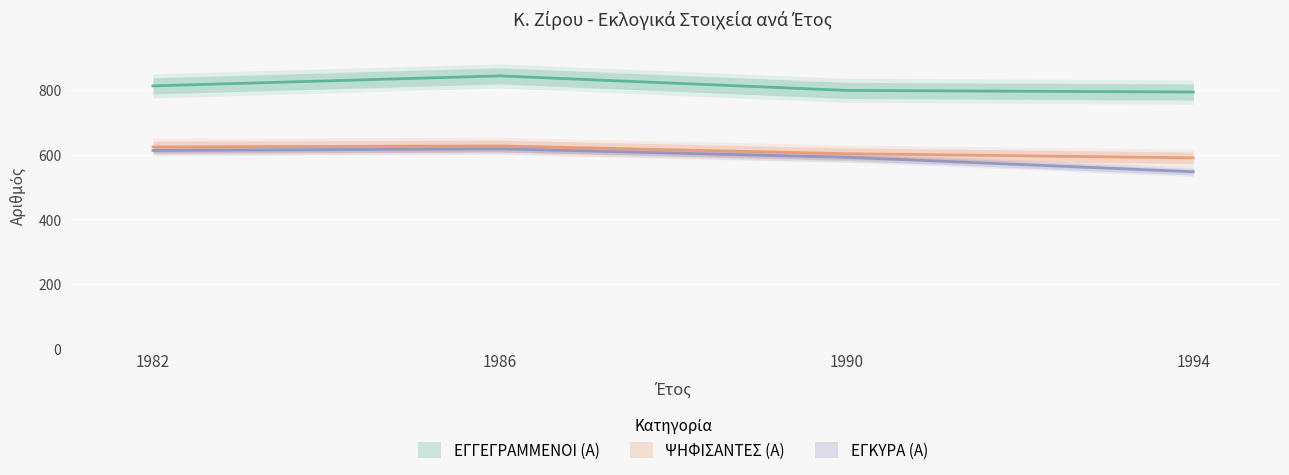

True or false: ΨΗΦΙΣΑΝΤΕΣ (Α) and ΕΓΓΕΓΡΑΜΜΕΝΟΙ (Α) intersect in this chart.

False